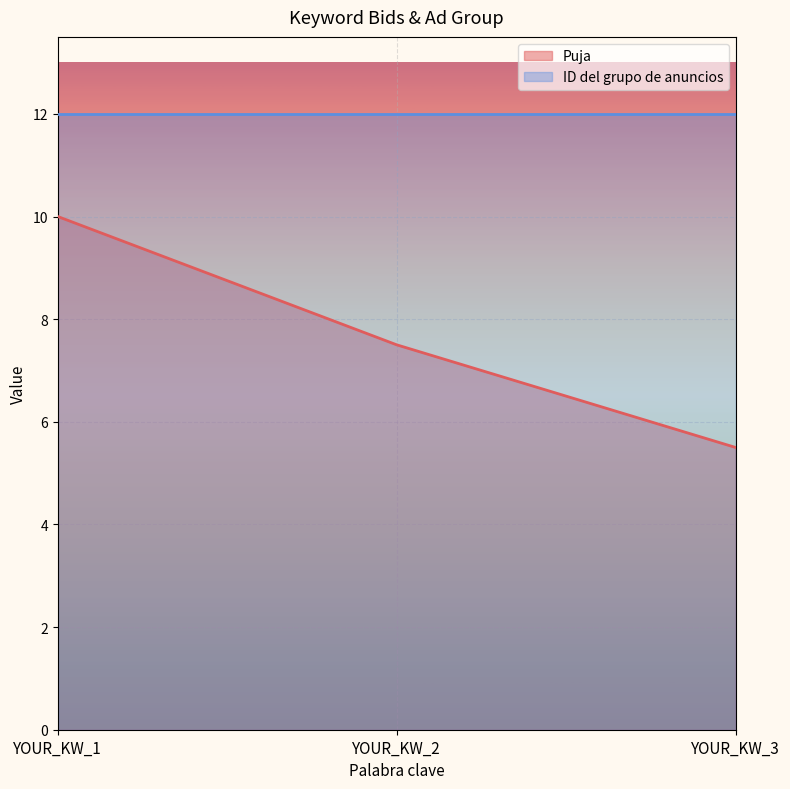

How many data points does each series have?

3